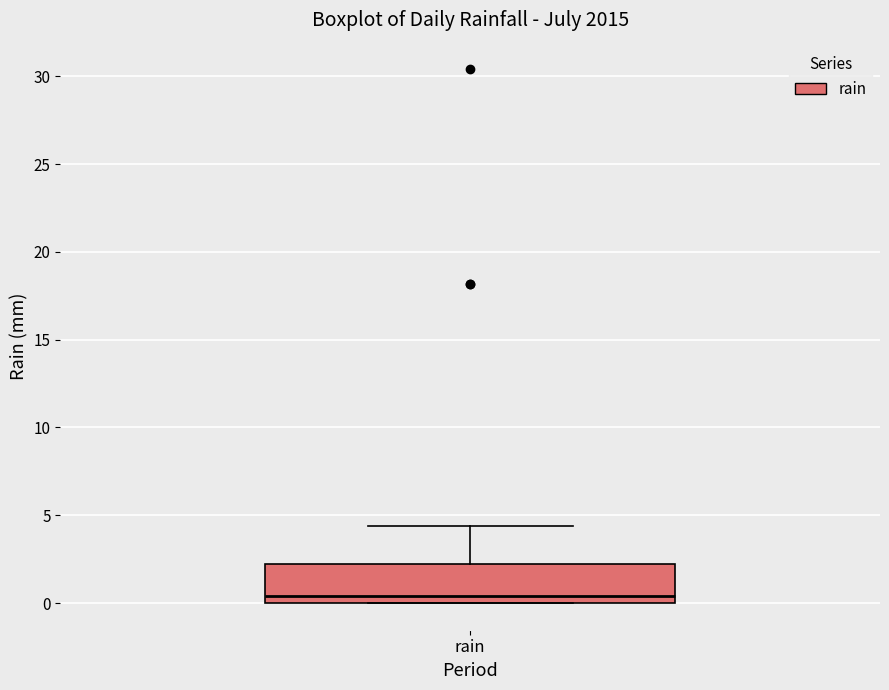

Where does the upper whisker of the box for rain end on the y-axis? The values are not printed on the chart, so give them approximately, as read against the axis.

4.5